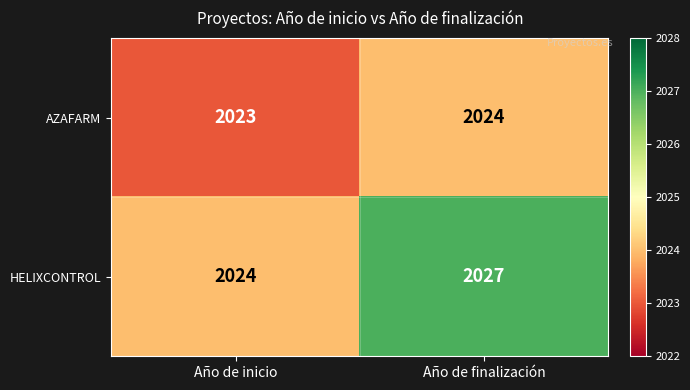

What is the difference between the maximum and minimum values in the HELIXCONTROL series?

3